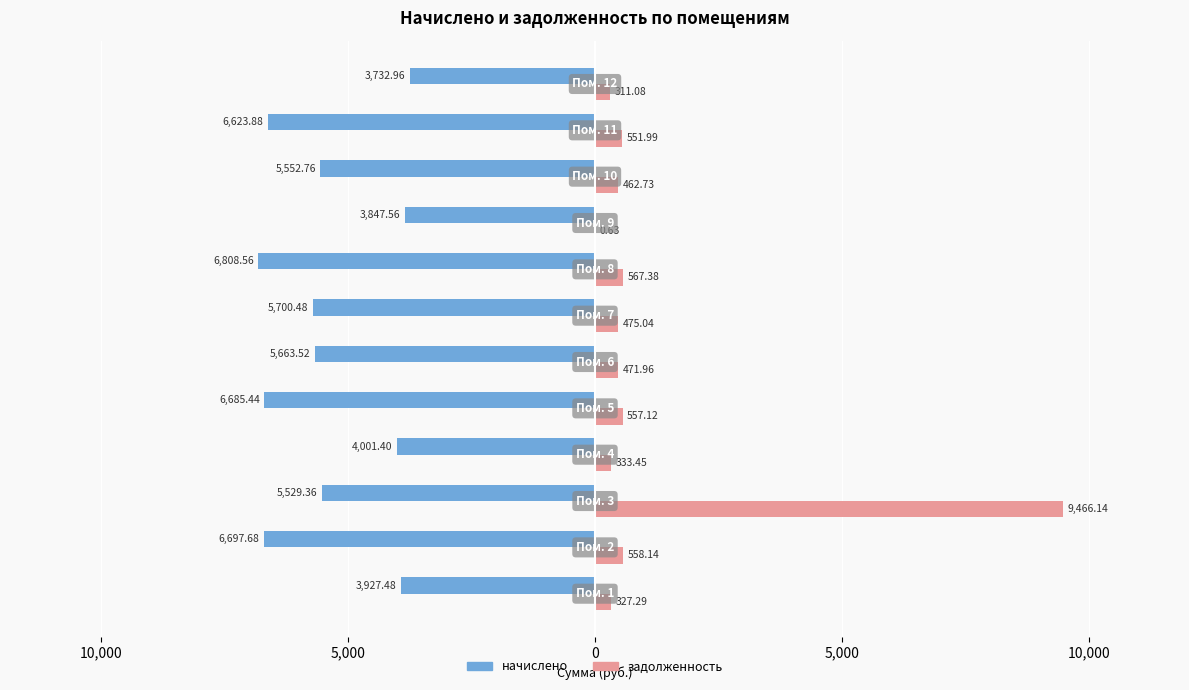

What are all the series names shown in the legend?

начислено, задолженность